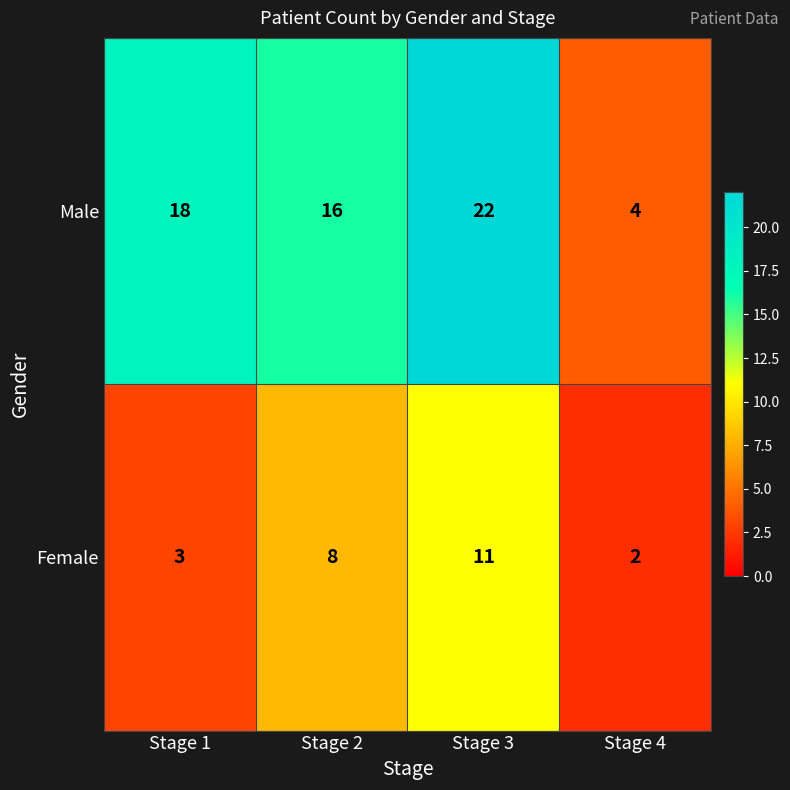

Which series has the largest range (max minus min)?

Male